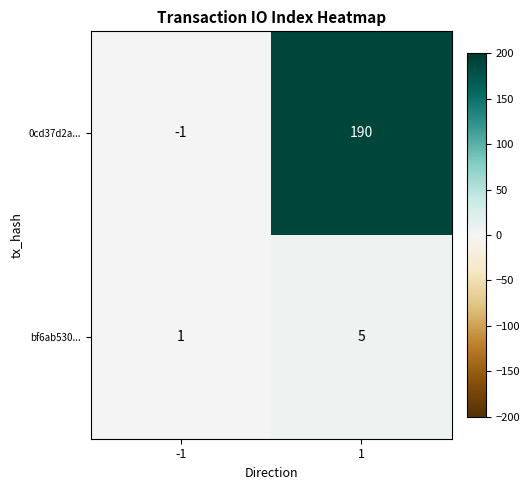

Reading left to right, transcribe all the data shown in this chart.

0cd37d2a...: -1=-1	1=190
bf6ab530...: -1=1	1=5